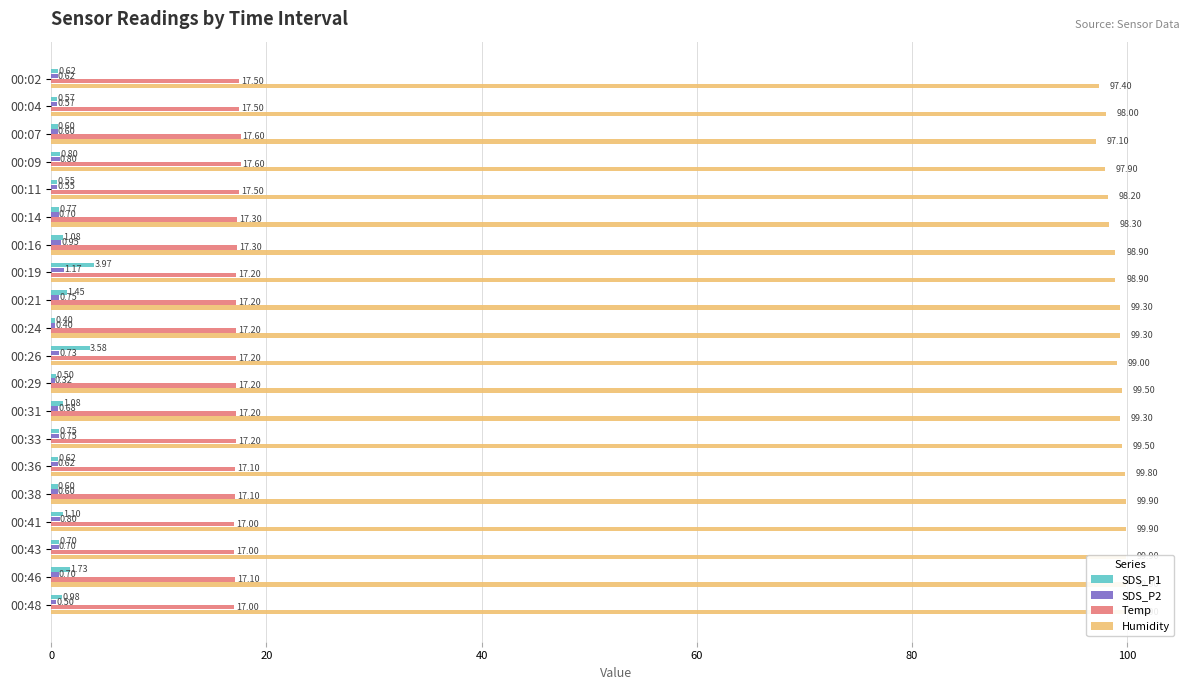

The Humidity series shows 97.4 at 00:02. True or false?

True